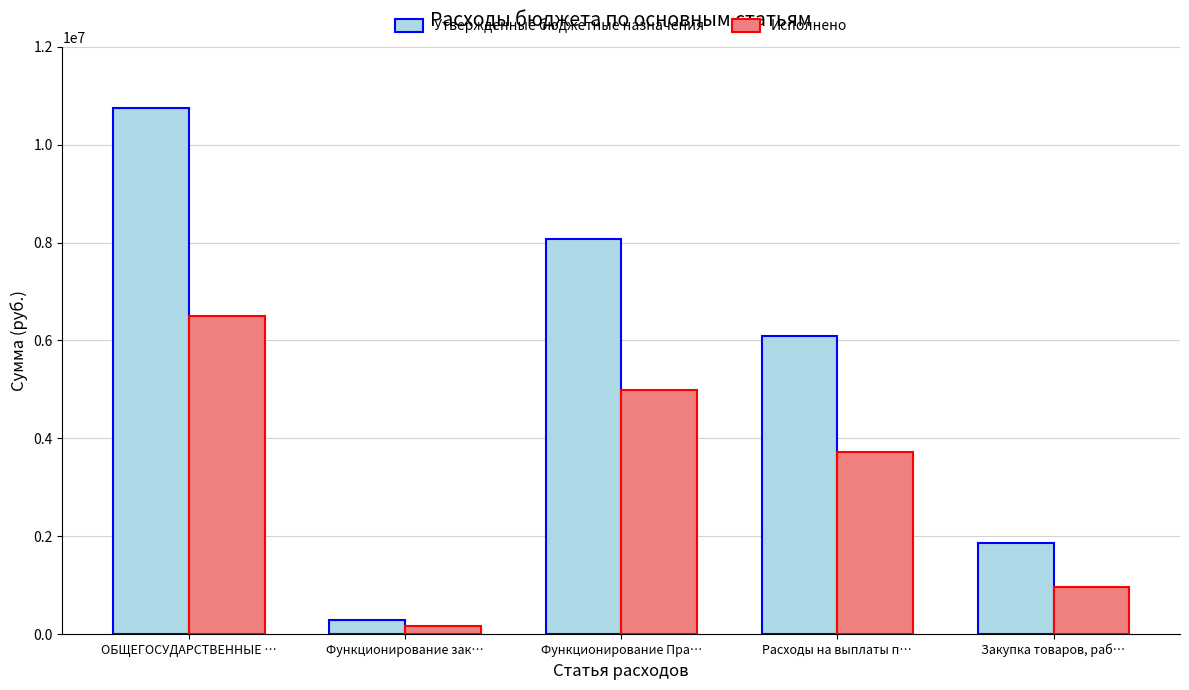

Which category has the lowest value across all series?

Функционирование зак…